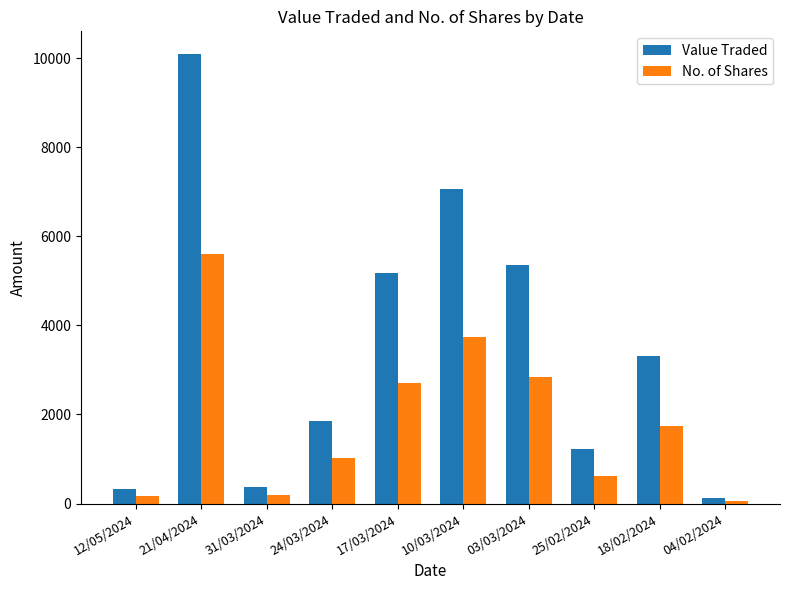

What is the sum of all Value Traded values?

34887